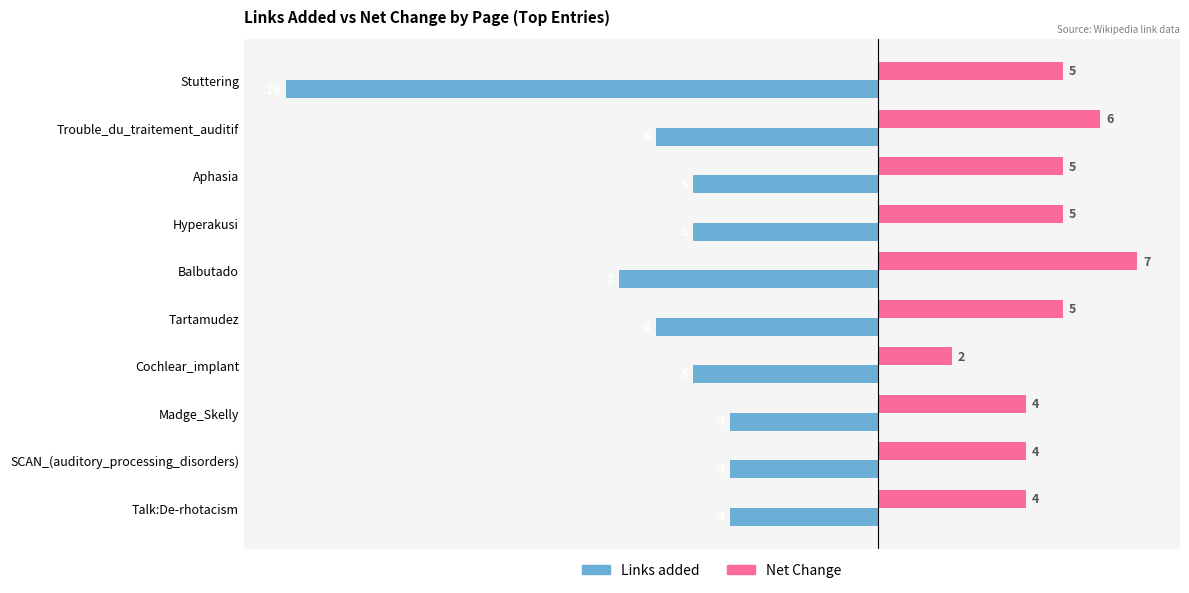

What is the sum of all Links added values?

-62